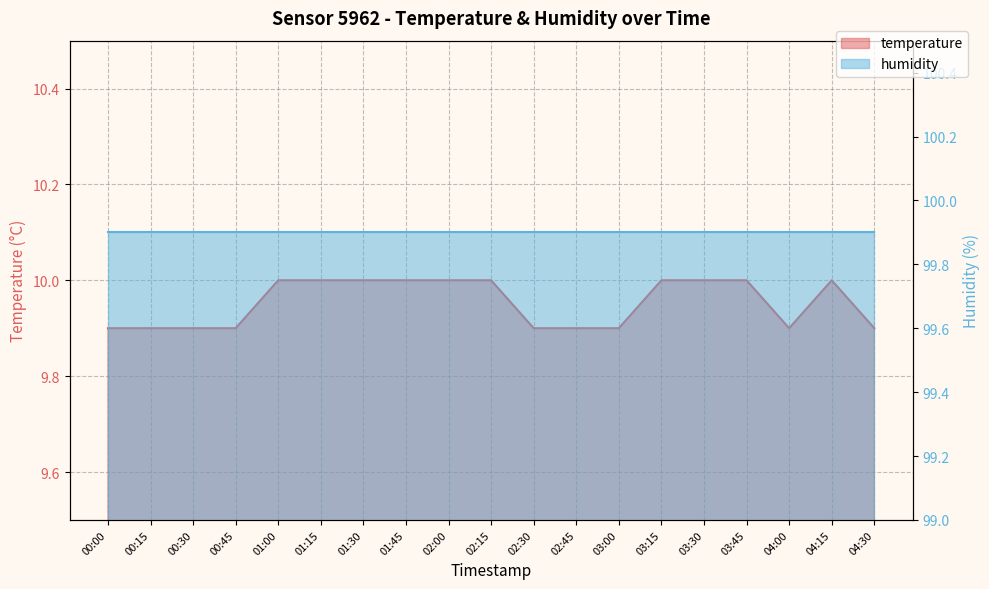

Is it true that temperature equals 3.4 at 03:15?

False